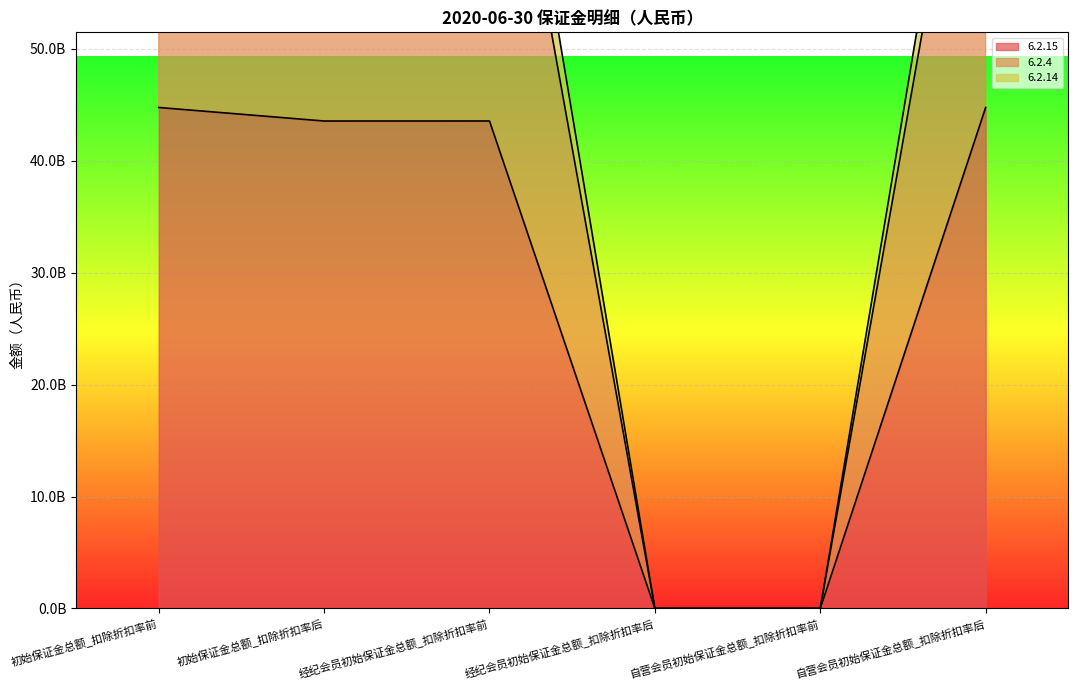

What is the value of the 6.2.4 point at the 6th from the left?

83495570120.2